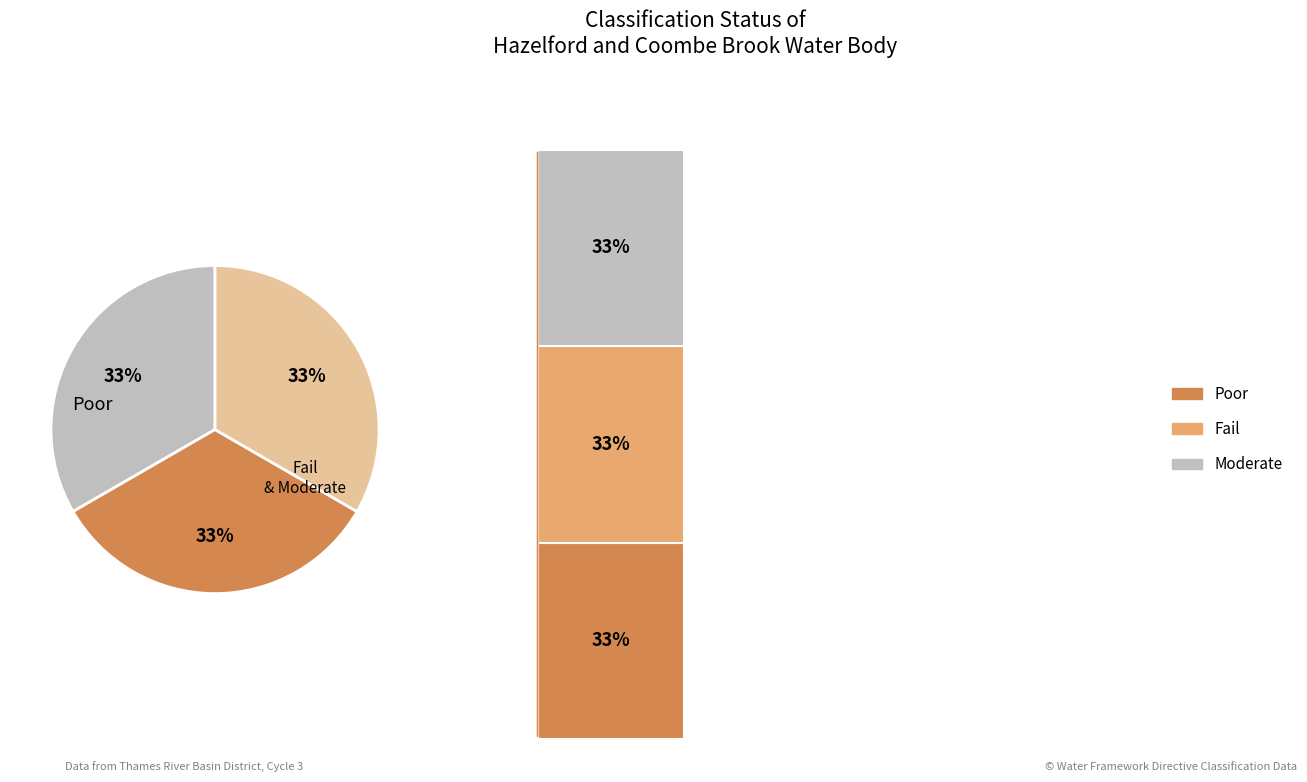

How many slices are in this pie chart?

3